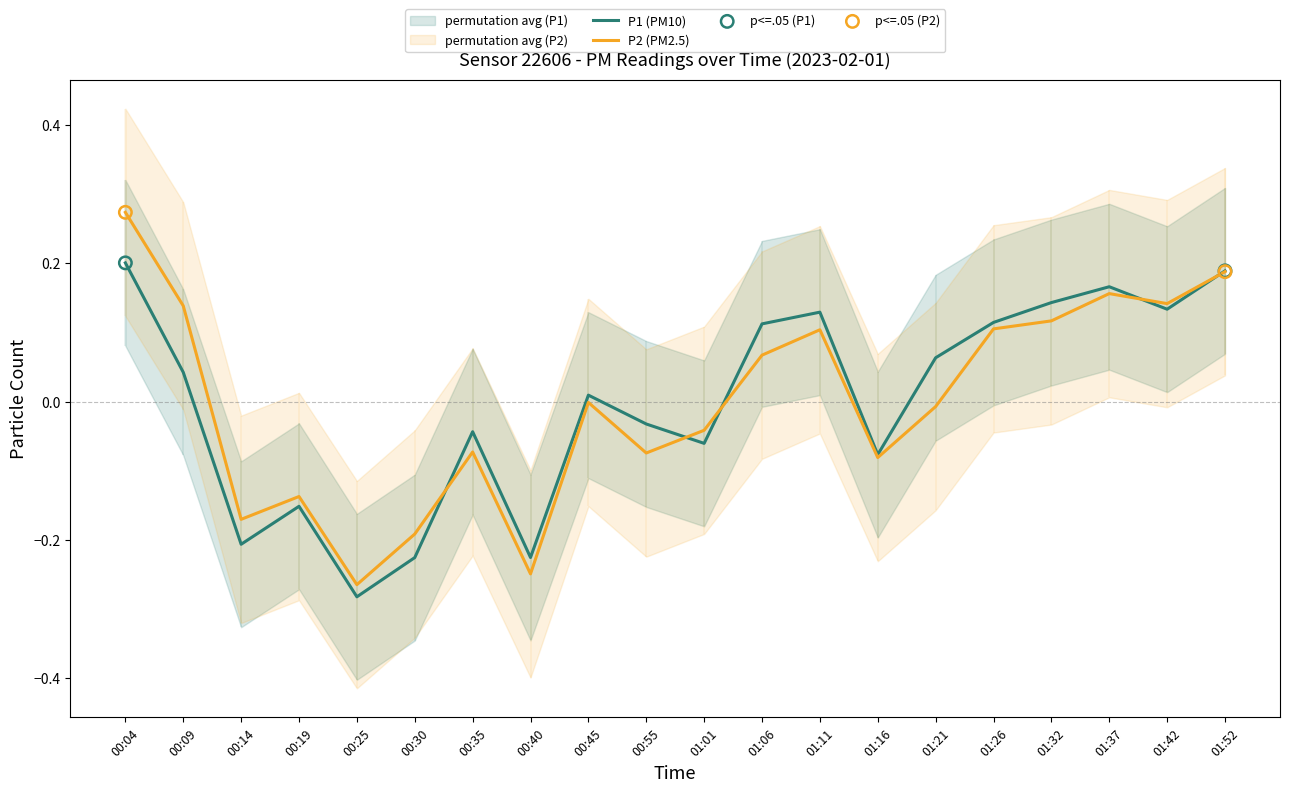

At which category is the sum across all series the highest?

00:04